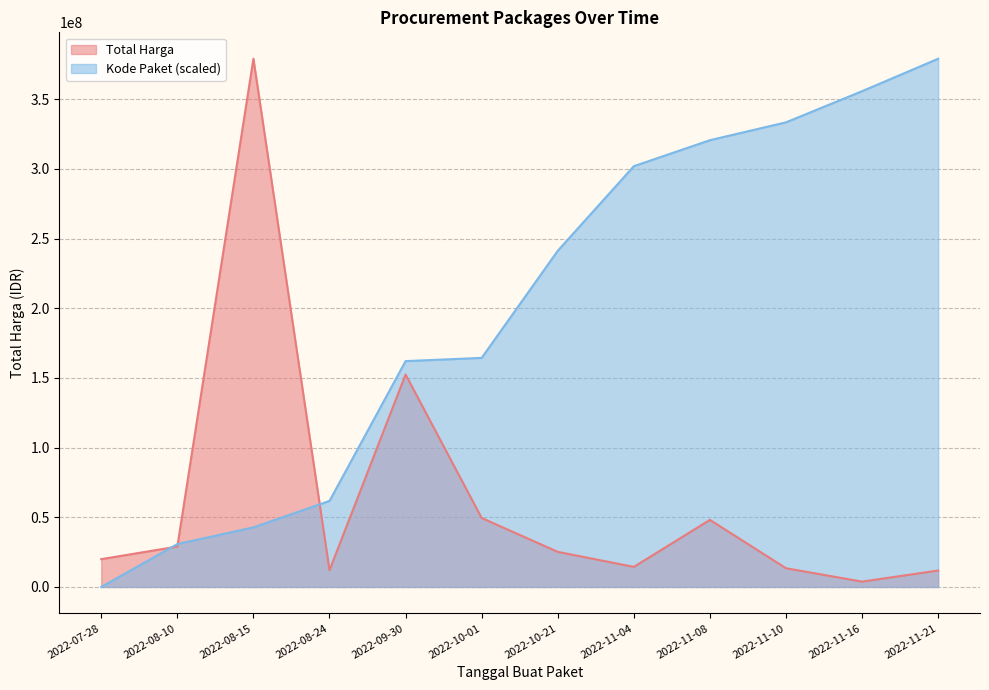

Rank the categories by Kode Paket value from lowest to highest.

2022-07-28, 2022-08-10, 2022-08-15, 2022-08-24, 2022-09-30, 2022-10-01, 2022-10-21, 2022-11-04, 2022-11-08, 2022-11-10, 2022-11-16, 2022-11-21